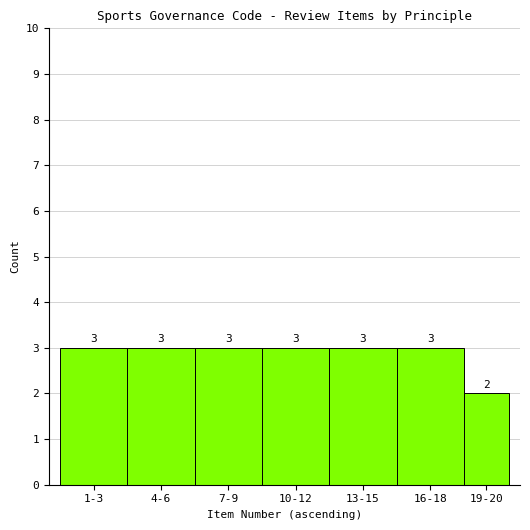

Reading left to right, what are all the values shown in this chart?

3	3	3	3	3	3	2